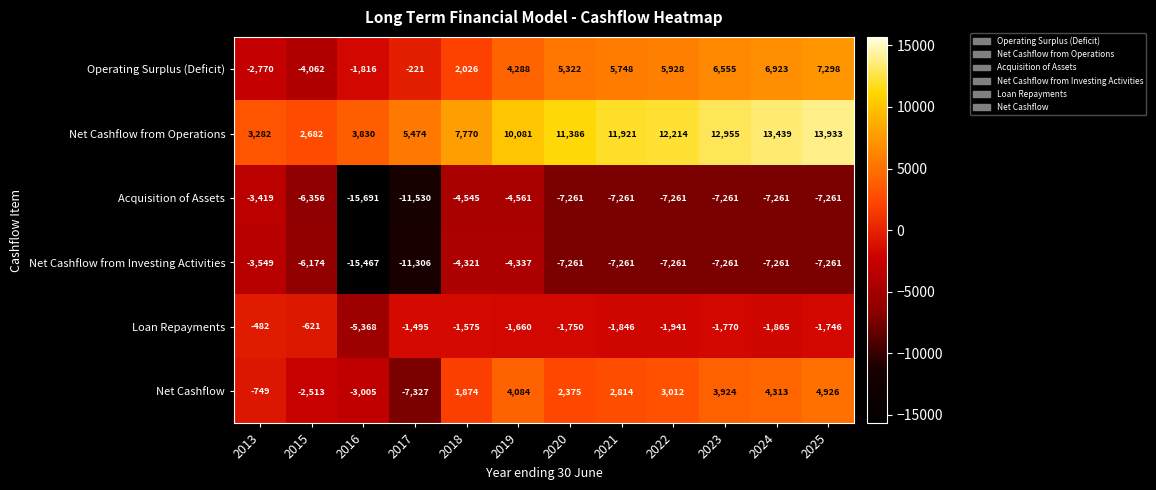

What is the spread (max minus min) of values at 2020?

18647